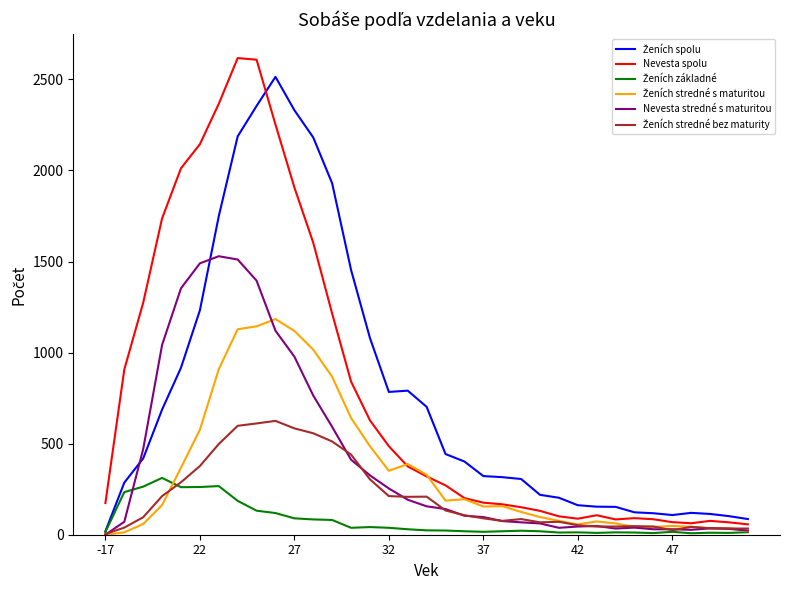

Which series has the largest range (max minus min)?

Nevesta spolu